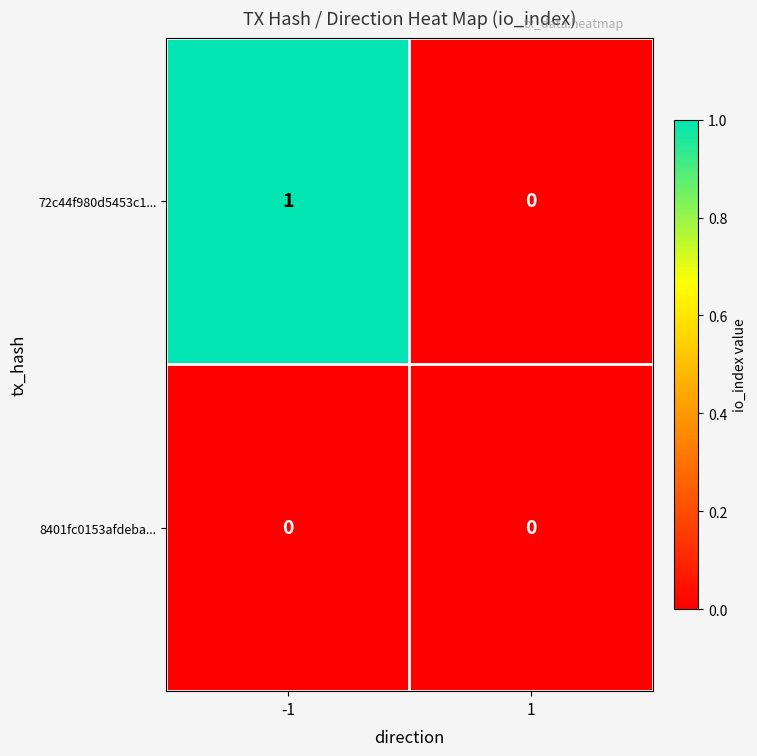

Rank the series by their maximum value, from lowest to highest.

8401fc0153afdeba..., 72c44f980d5453c1...